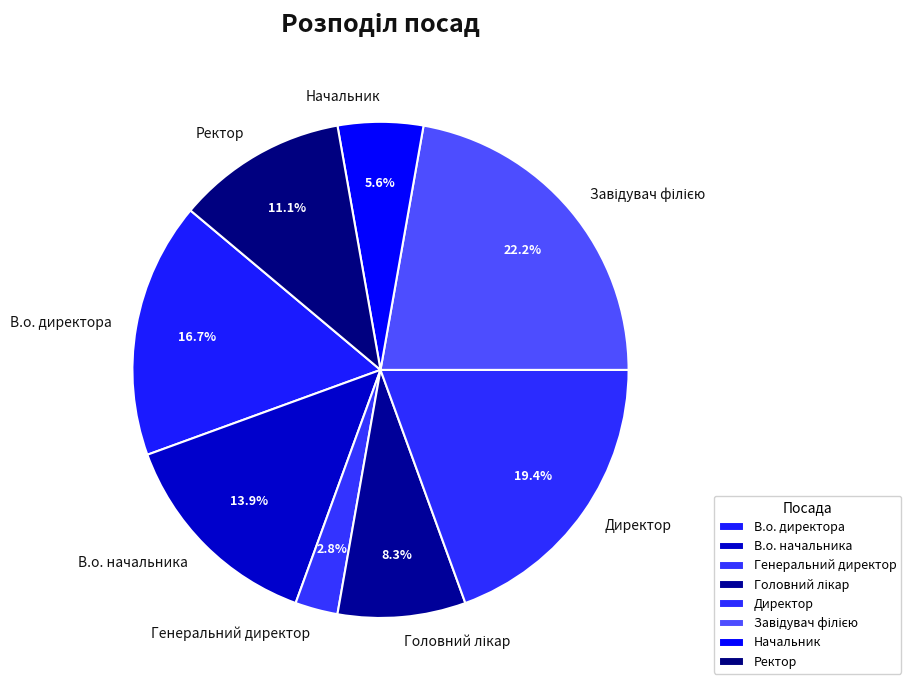

Between Начальник and В.о. начальника, which is larger?

В.о. начальника